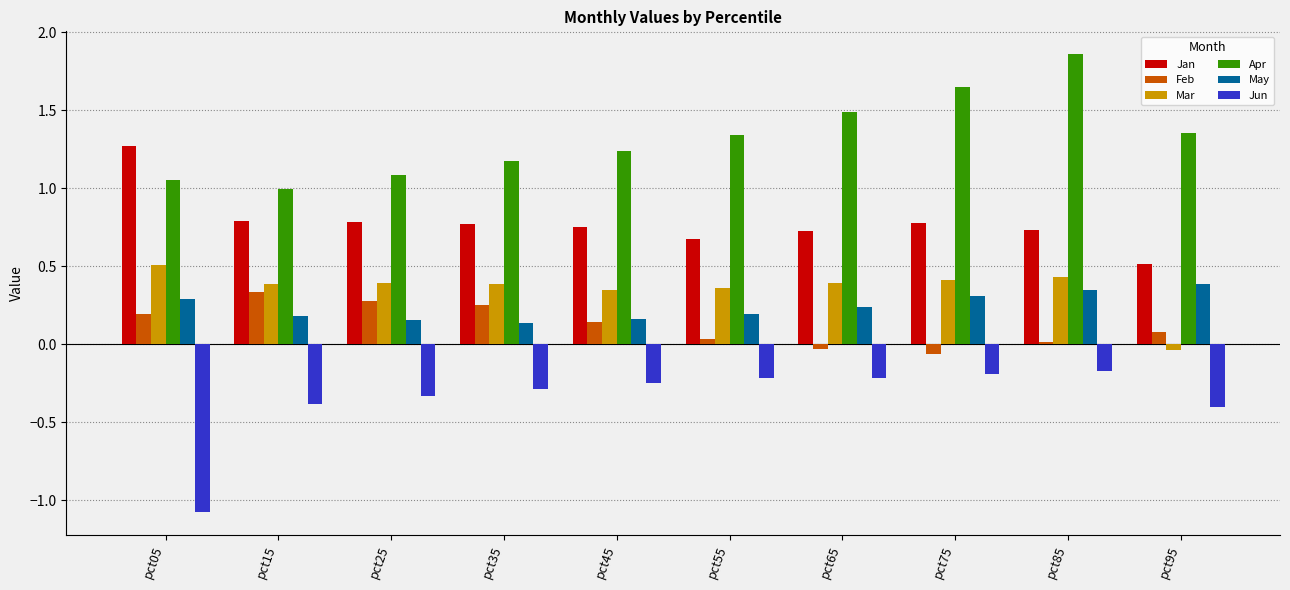

At which label does Apr first exceed 1?

pct05